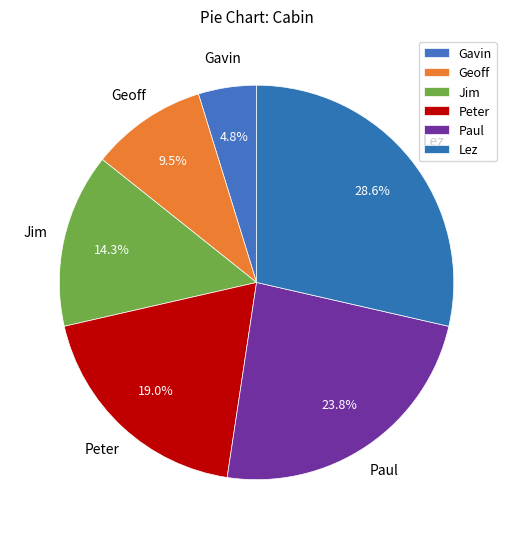

Approximately how many times larger is the value at Peter compared to Paul?

0.8